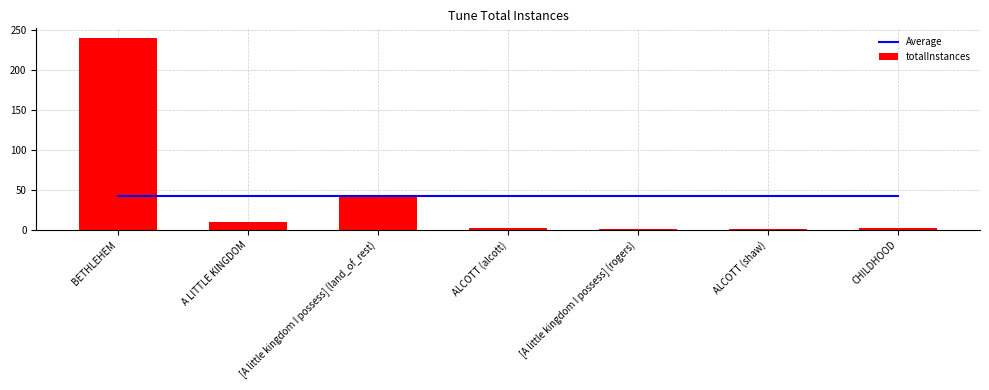

List the labels in order of totalInstances value, largest first.

BETHLEHEM, [A little kingdom I possess] (land_of_rest), A LITTLE KINGDOM, ALCOTT (alcott), CHILDHOOD, [A little kingdom I possess] (rogers), ALCOTT (shaw)